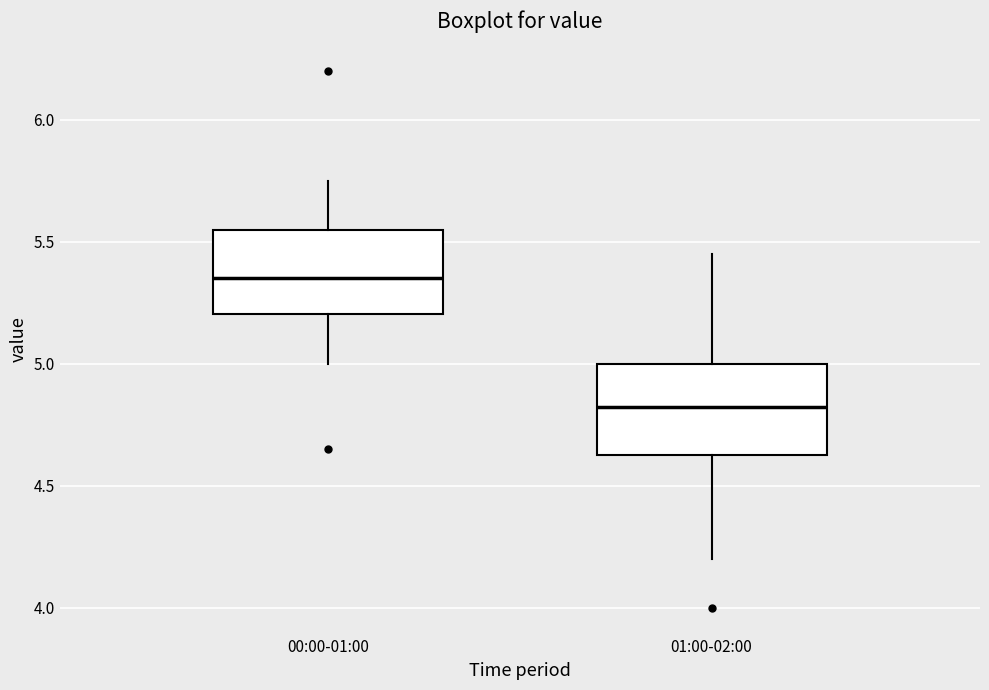

Reading left to right, read every box against the y-axis: the position of its median line, the range the box covers, and the ends of its whiskers. The values are not printed on the chart, so give them approximately, as read against the axis.

00:00-01:00: median 5.35, box 5.20 to 5.55, whiskers 5.00 to 5.75
01:00-02:00: median 4.85, box 4.65 to 5.00, whiskers 4.20 to 5.45